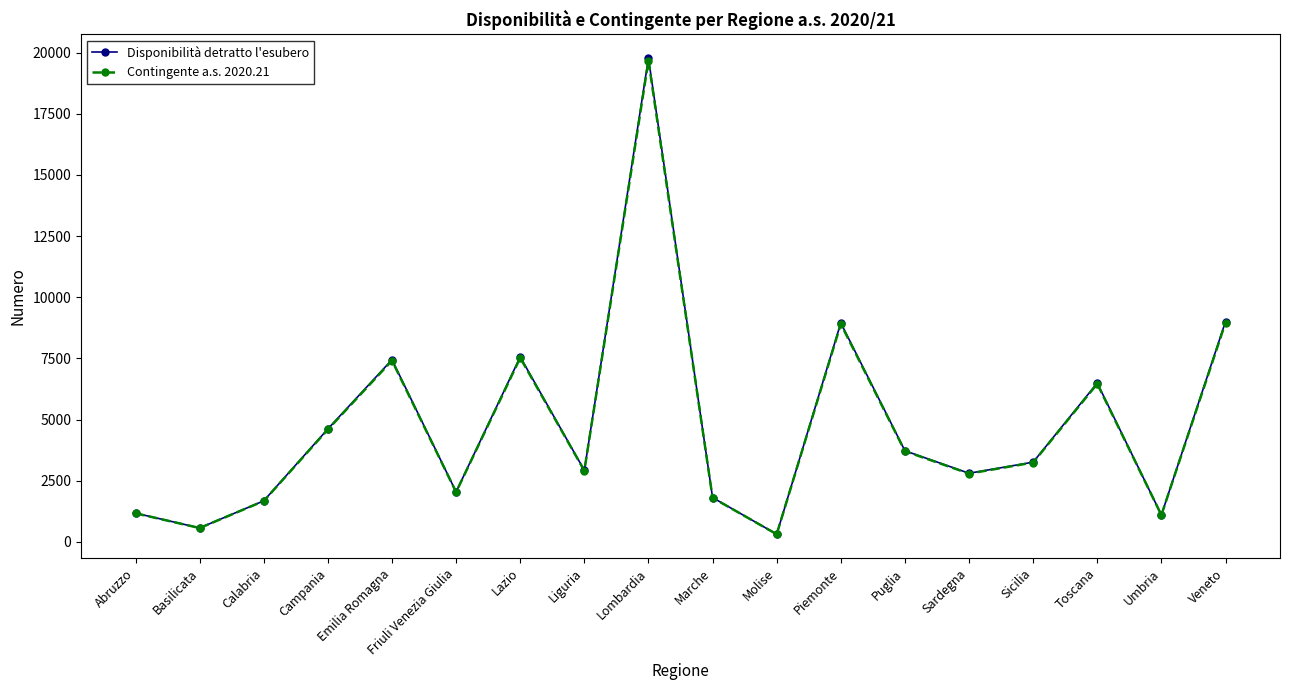

Between Liguria and Molise, which series saw the biggest shift?

Disponibilità detratto l'esubero